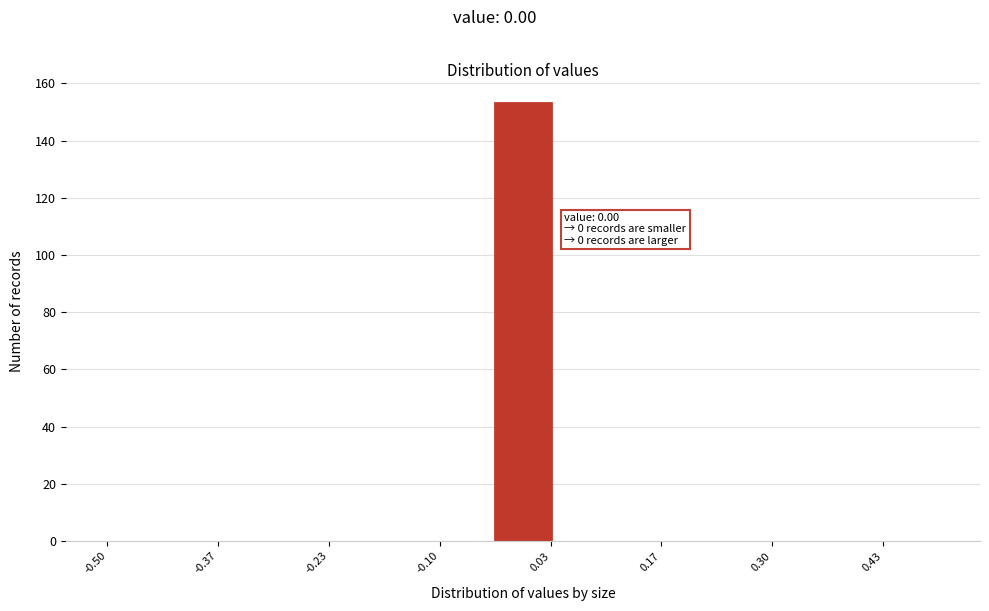

Around what value on the x-axis is the tallest bar? Give the approximate position of its centre, as read against the axis.

0.00